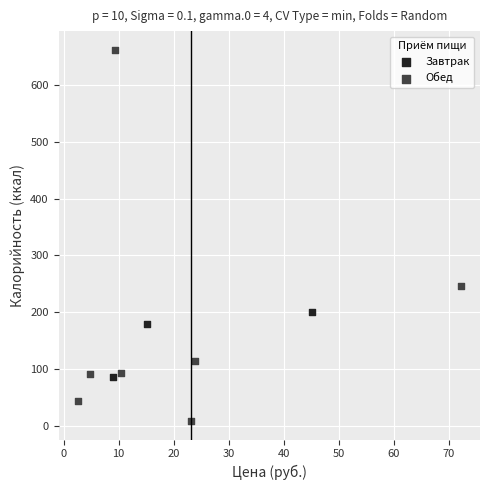

Which series reaches the maximum Y coordinate?

Обед